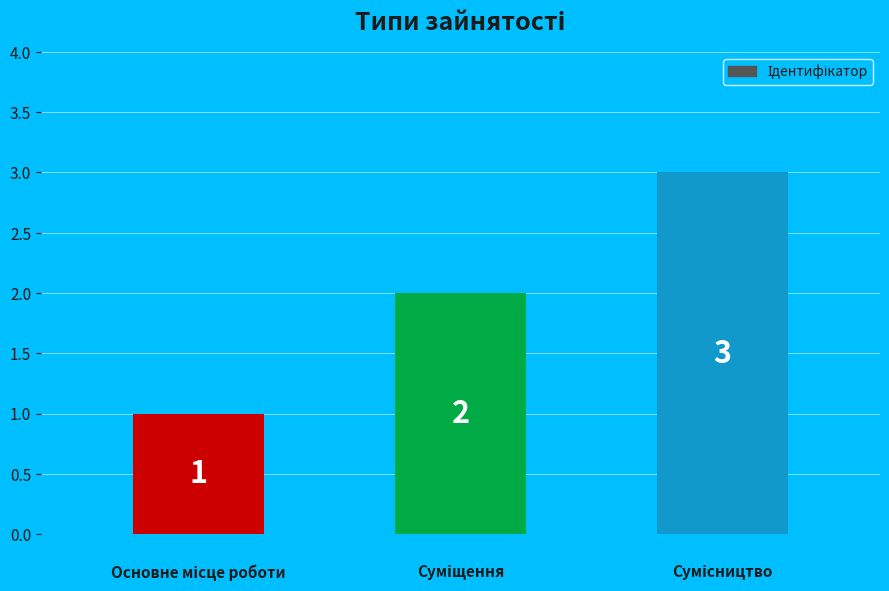

What is the maximum value shown in the chart?

3